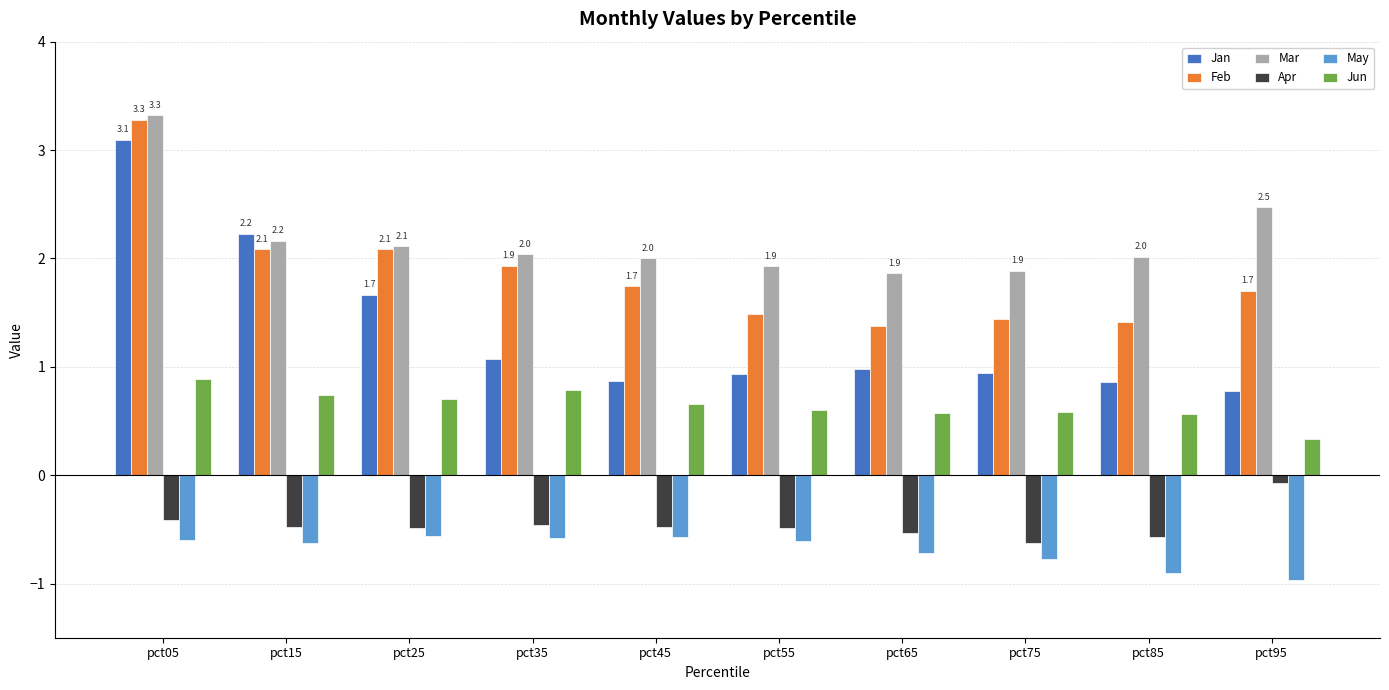

The Jun series shows 1.0 at pct45. True or false?

False